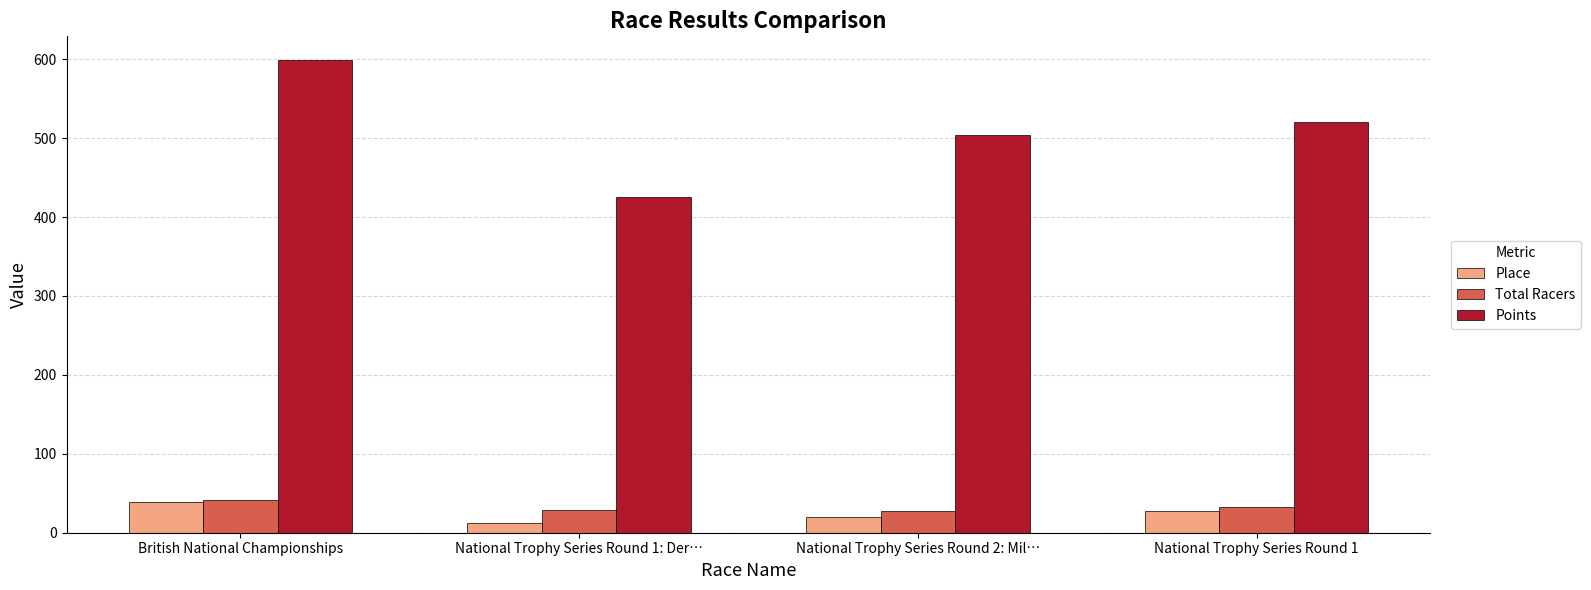

What is the smallest value displayed?

12.0